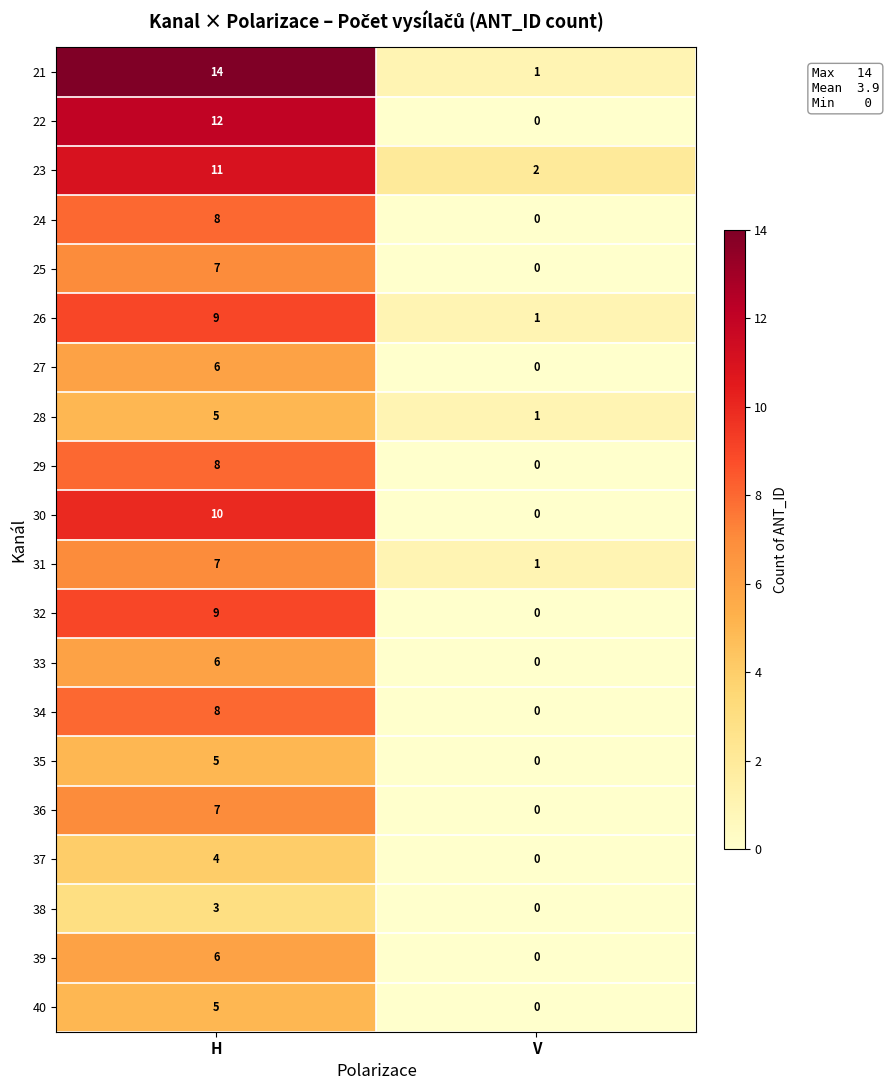

What is the sum of the 40 values at V and H?

5